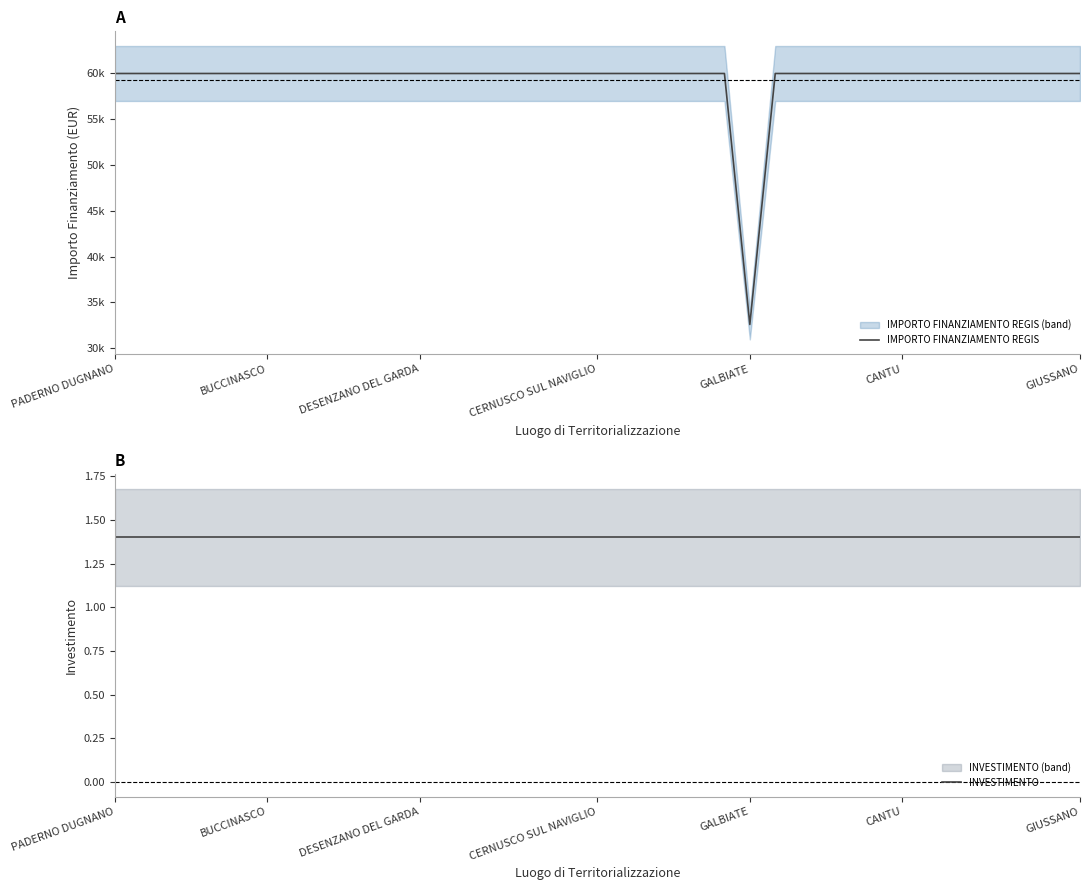

At which category is the sum across all series the highest?

PADERNO DUGNANO